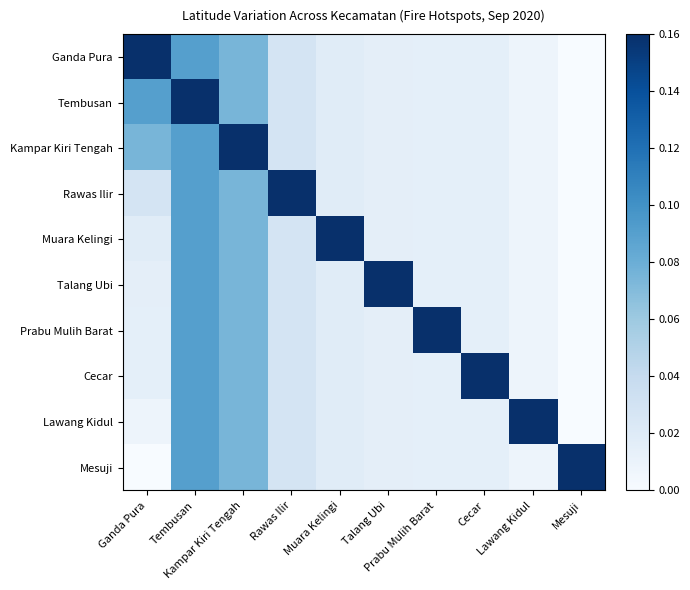

How many series are shown in this chart?

10